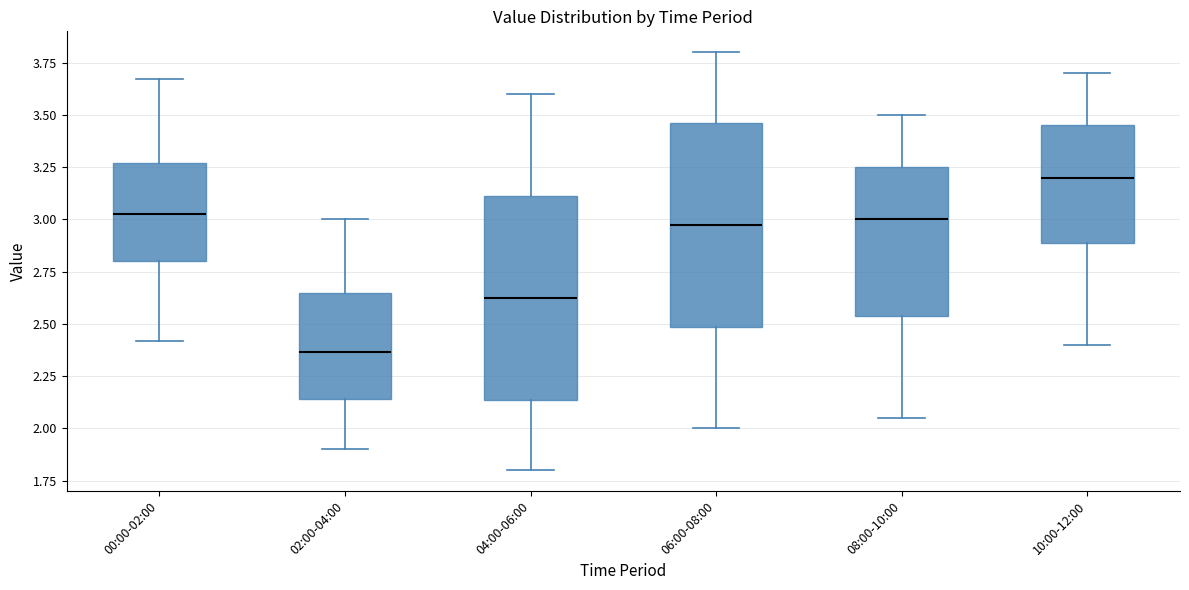

Reading left to right, read every box against the y-axis: the position of its median line, the range the box covers, and the ends of its whiskers. The values are not printed on the chart, so give them approximately, as read against the axis.

00:00-02:00: median 3.05, box 2.80 to 3.25, whiskers 2.40 to 3.65
02:00-04:00: median 2.35, box 2.15 to 2.65, whiskers 1.90 to 3.00
04:00-06:00: median 2.65, box 2.15 to 3.10, whiskers 1.80 to 3.60
06:00-08:00: median 3.00, box 2.50 to 3.45, whiskers 2.00 to 3.80
08:00-10:00: median 3.00, box 2.55 to 3.25, whiskers 2.05 to 3.50
10:00-12:00: median 3.20, box 2.90 to 3.45, whiskers 2.40 to 3.70